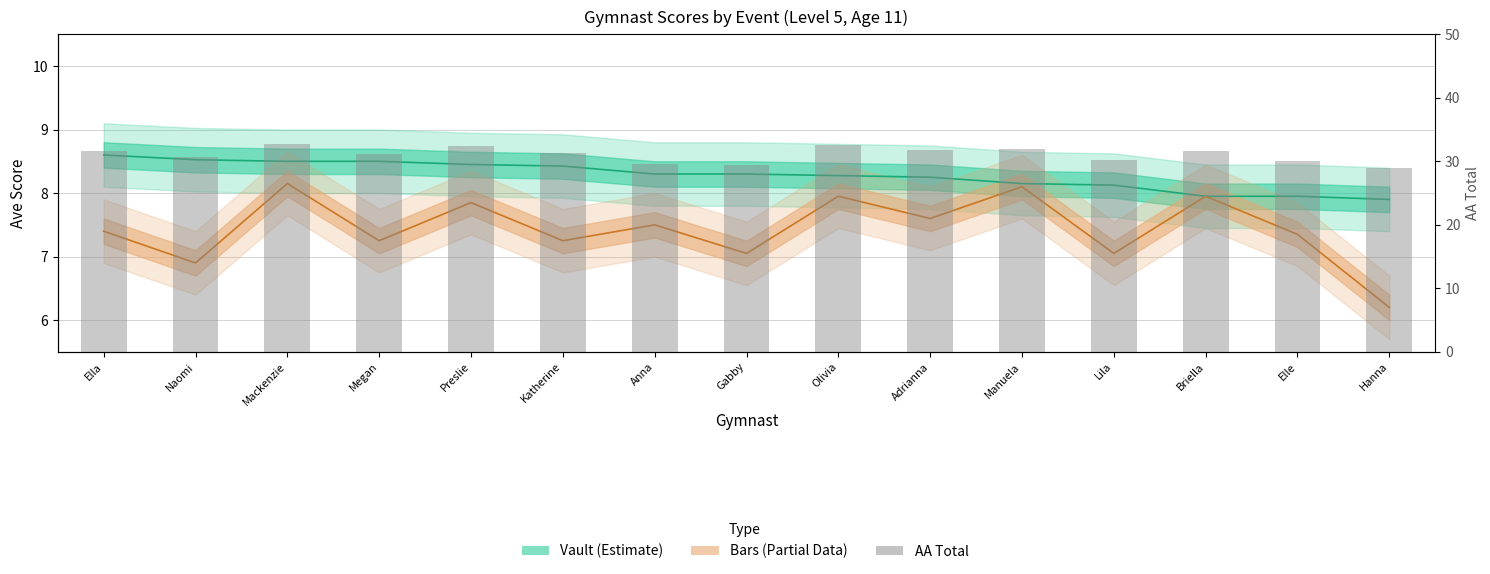

Between Briella and Elle, which series saw the biggest shift?

AA Total